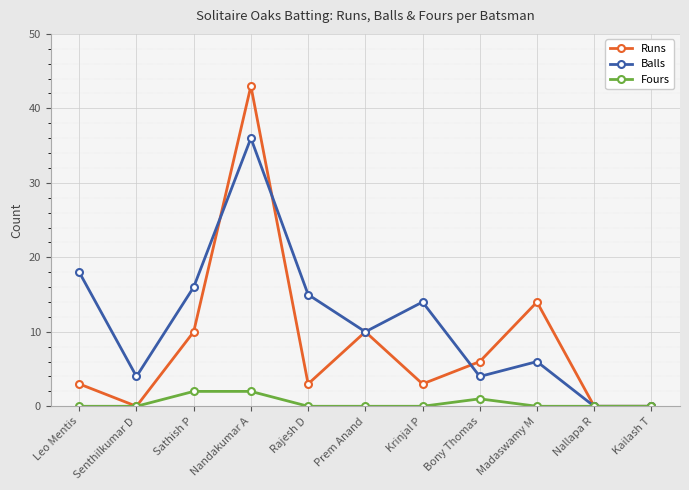

Where is the first local minimum for Runs?

Senthilkumar D